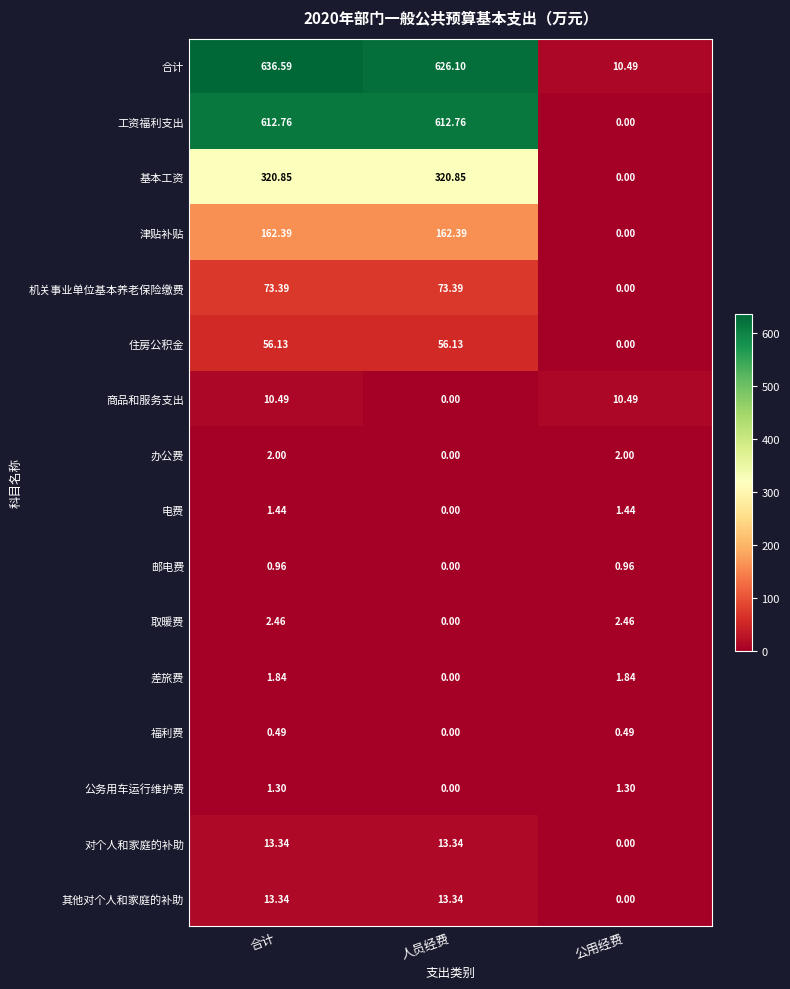

Where does the 公务用车运行维护费 series first go above 1?

合计